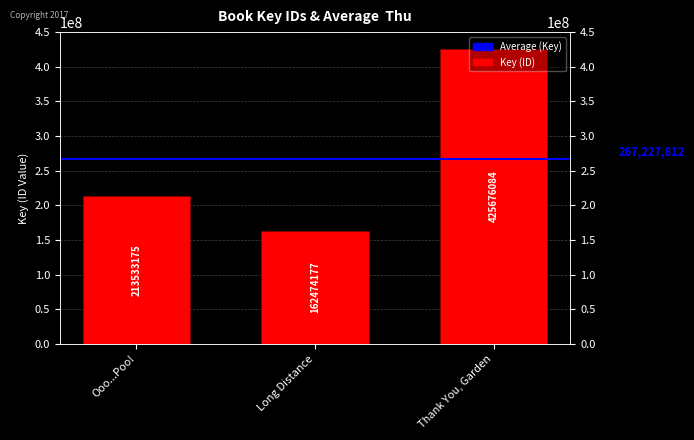

What is the change in value from Ooo...Poo! to Thank You, Garden?

+212142909